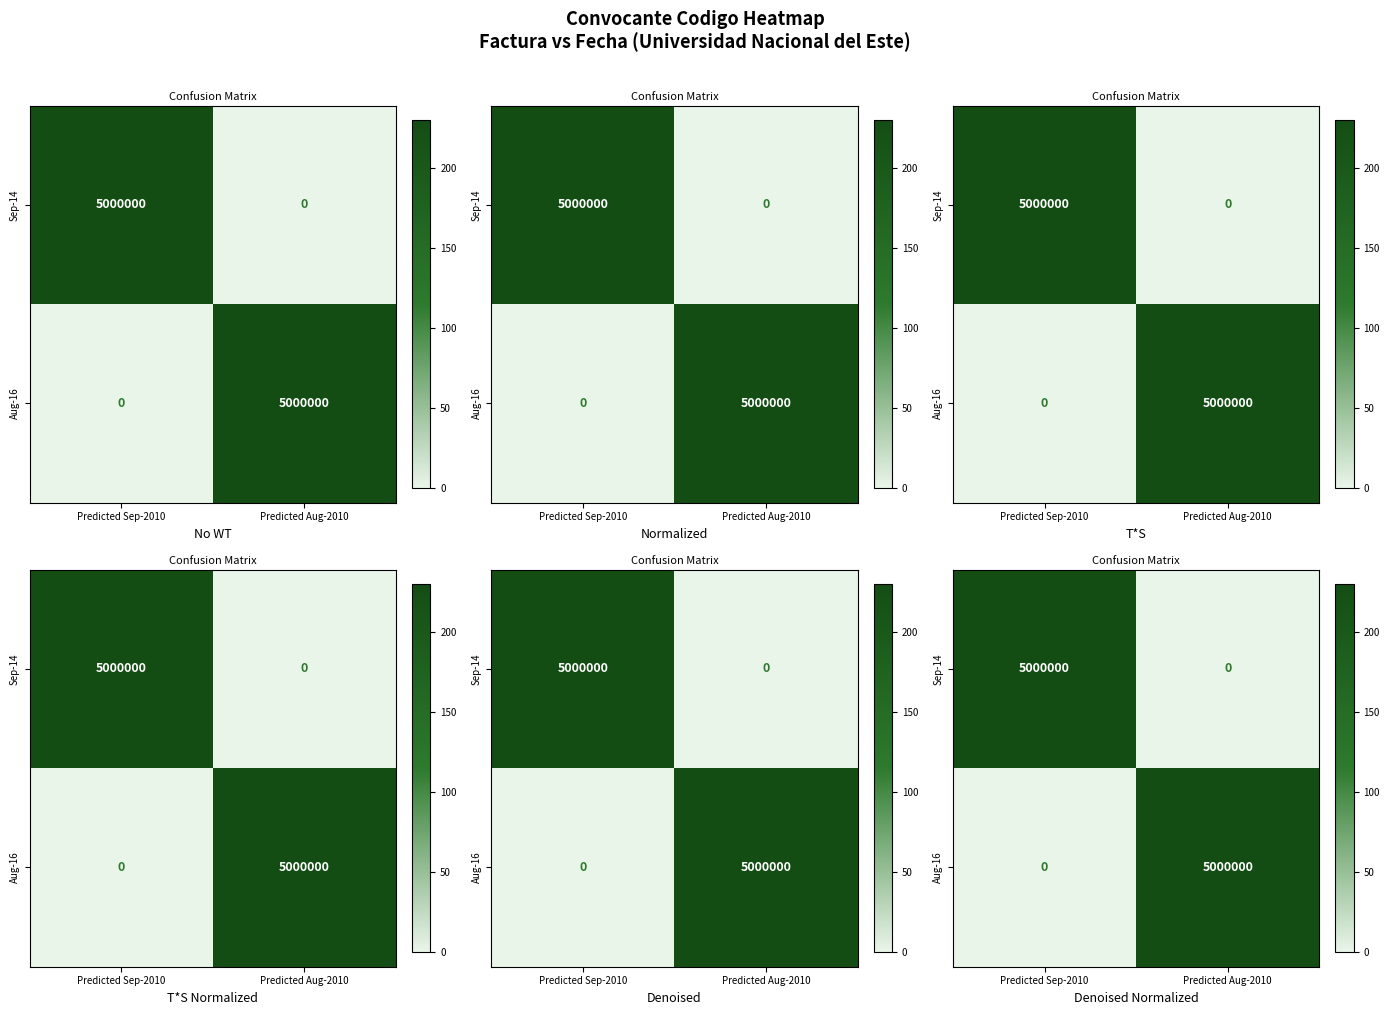

Which category has the highest value in the Sep-14 series?

Predicted Sep-2010